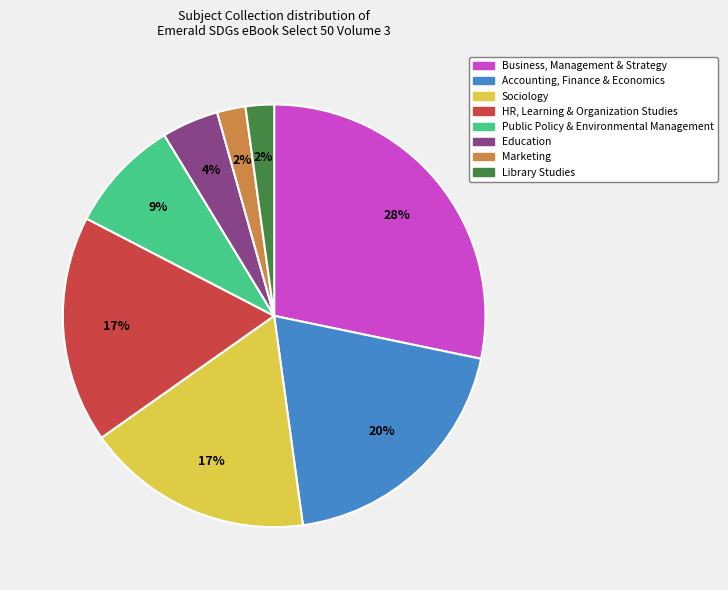

To the nearest percent, what is the difference between the Sociology and Business, Management & Strategy slice percentages?

11%